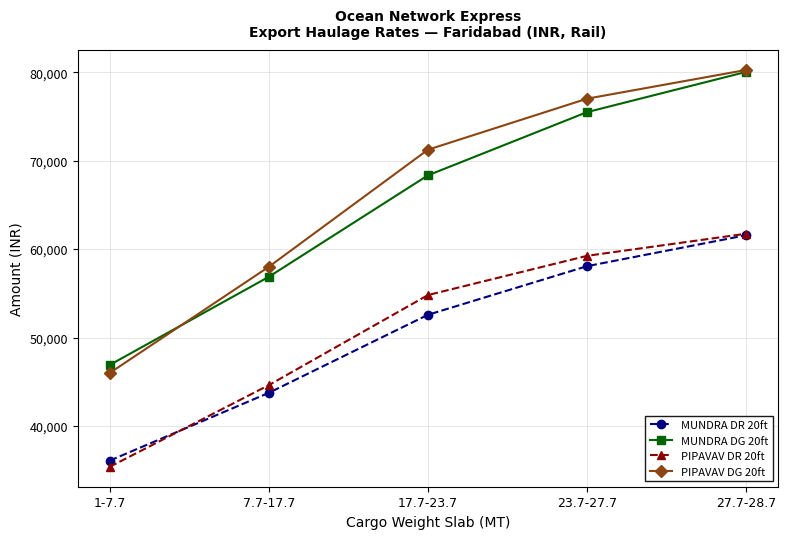

What is the value of the MUNDRA DG 20ft point at the 4th from the left?

75491